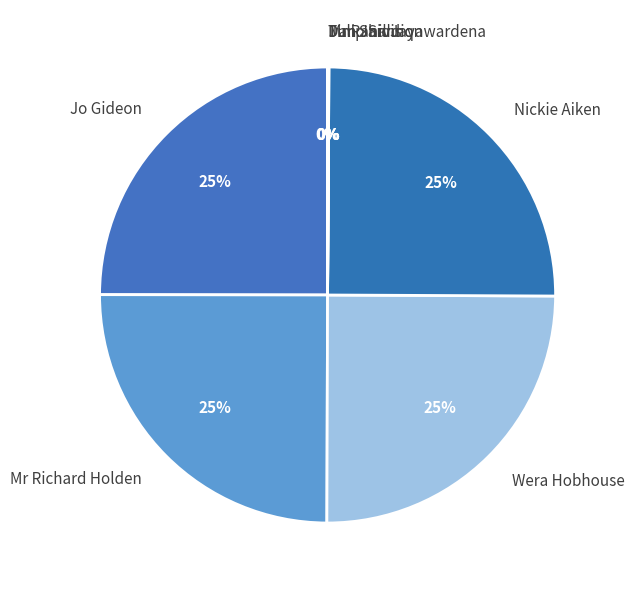

Does Nickie Aiken represent more than half of the total?

No